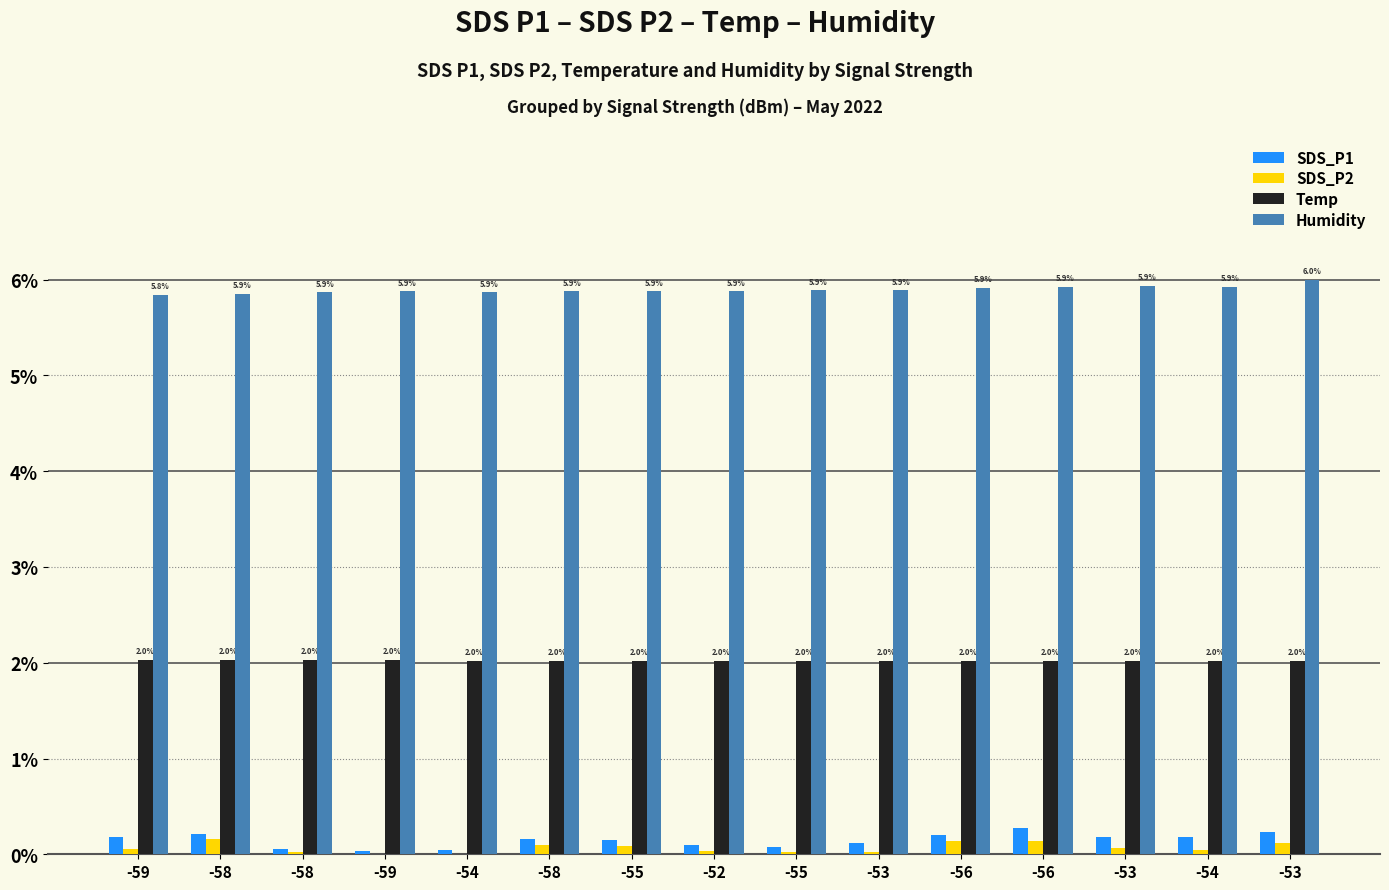

At how many categories does at least one series exceed 4?

15